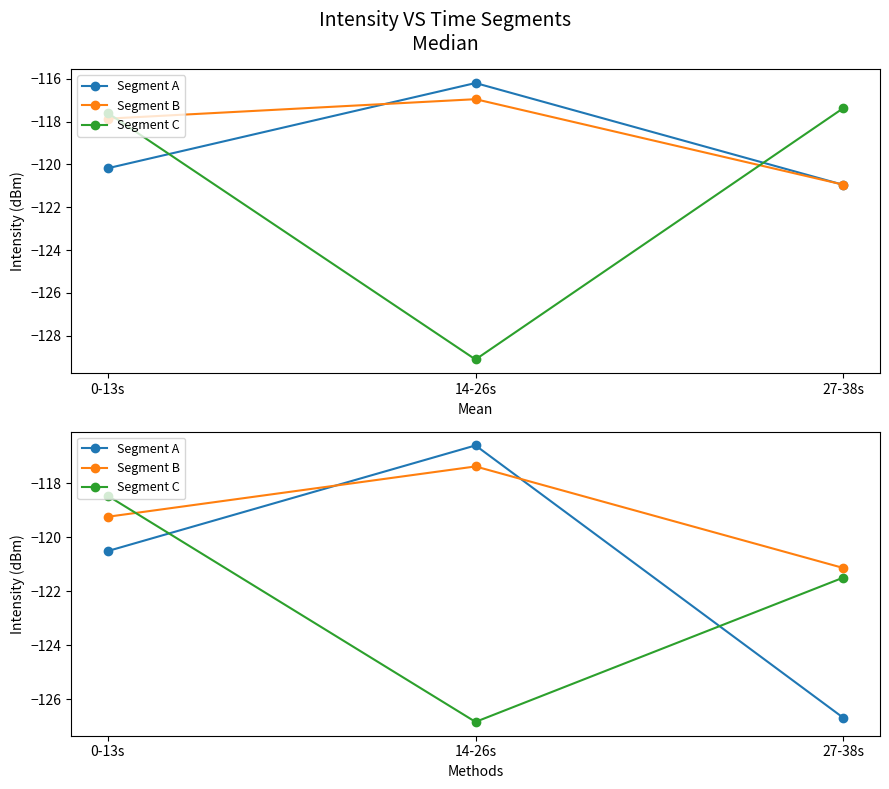

How many values in the Segment C series are below -121?

2